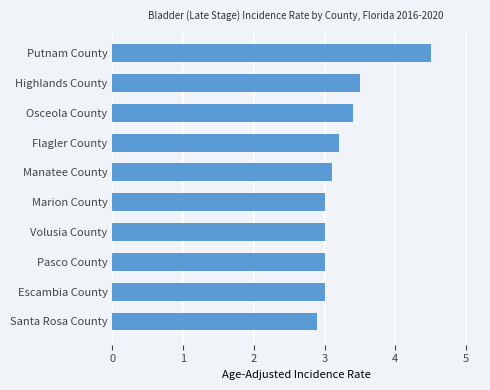

How many bars are there in total?

10